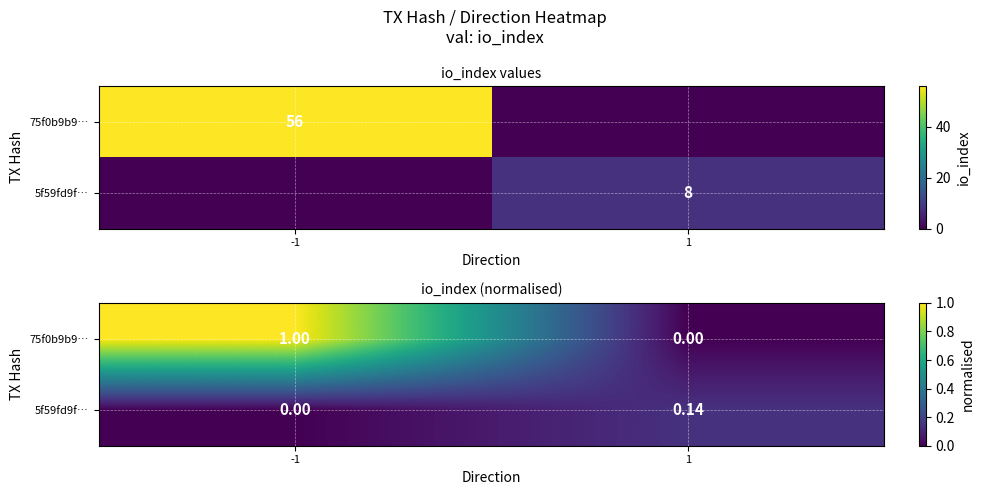

What is the total value across all series at -1?

1.0